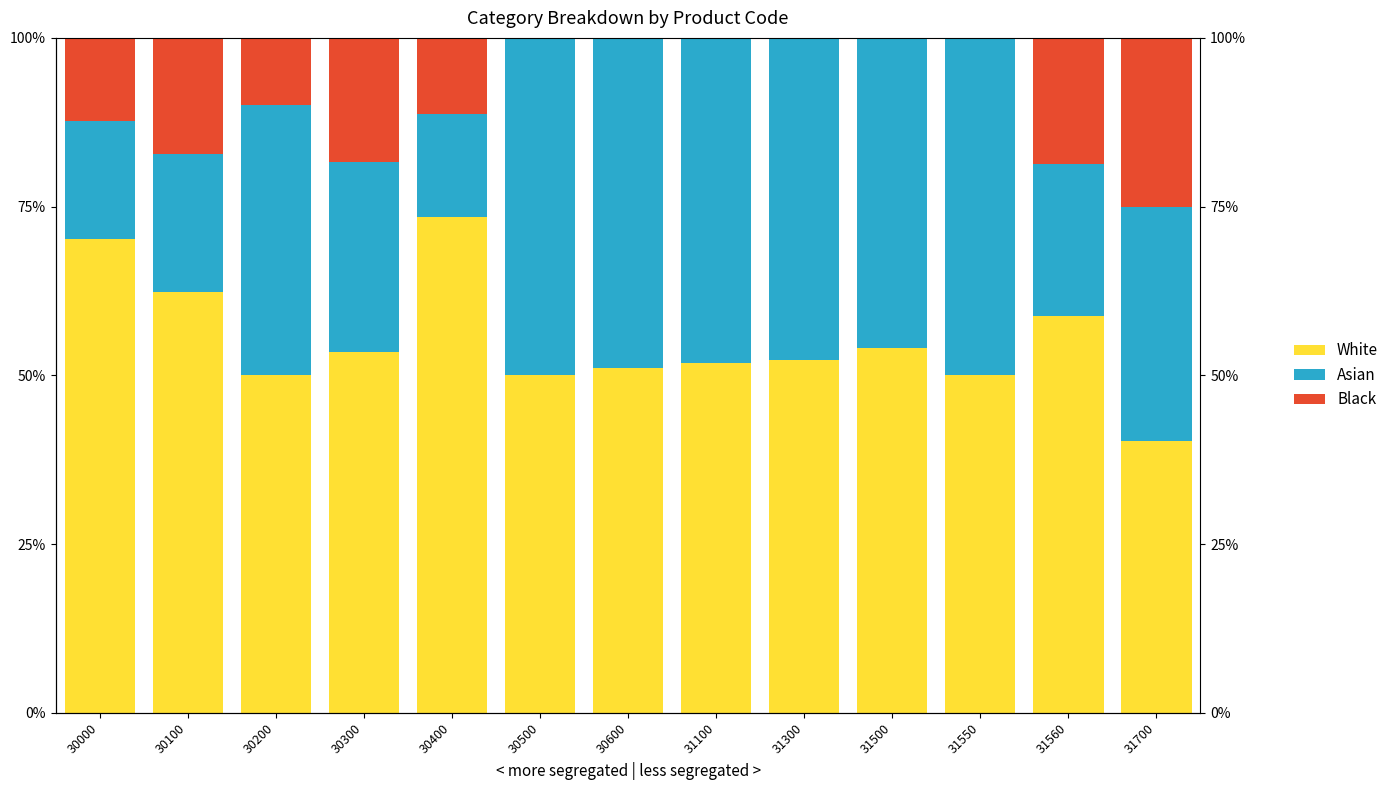

True or false: White has a value of 16.7 at 30500.

False